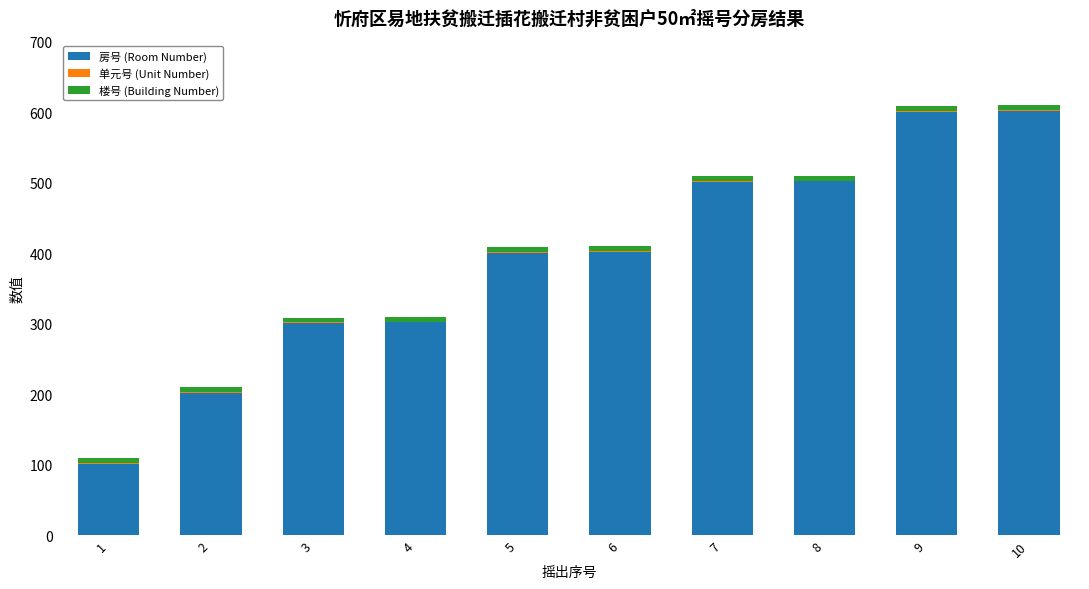

The value of 房号 (Room Number) at 8 is 502. True or false?

True